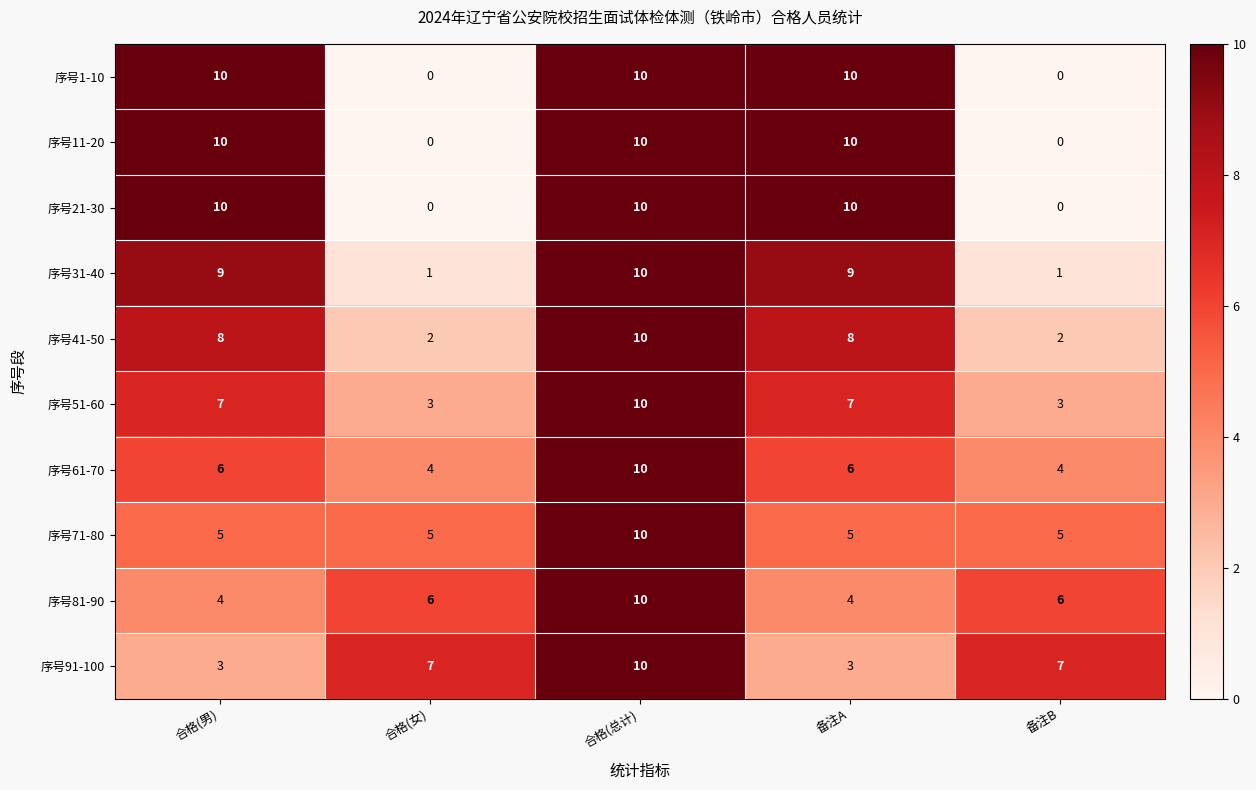

What is the difference between the maximum and second lowest values in the 序号1-10 series?

10